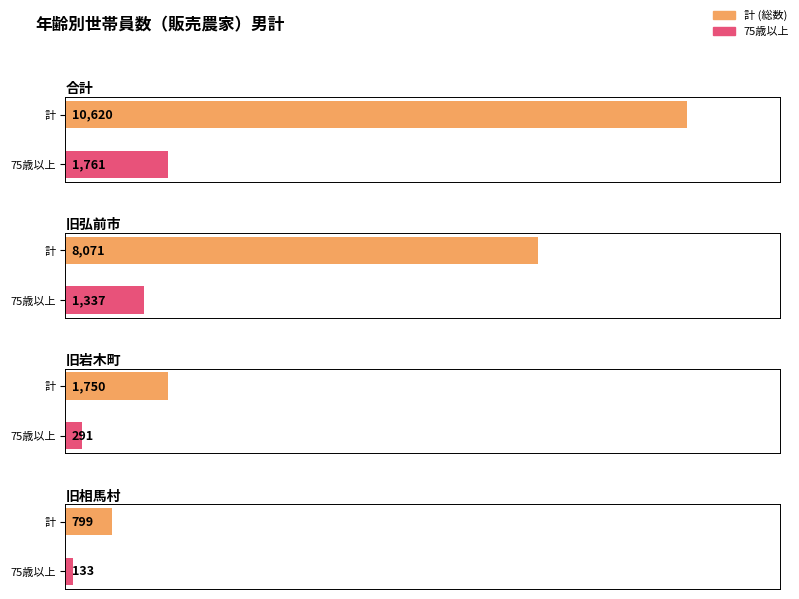

Count the number of categories in the chart.

4